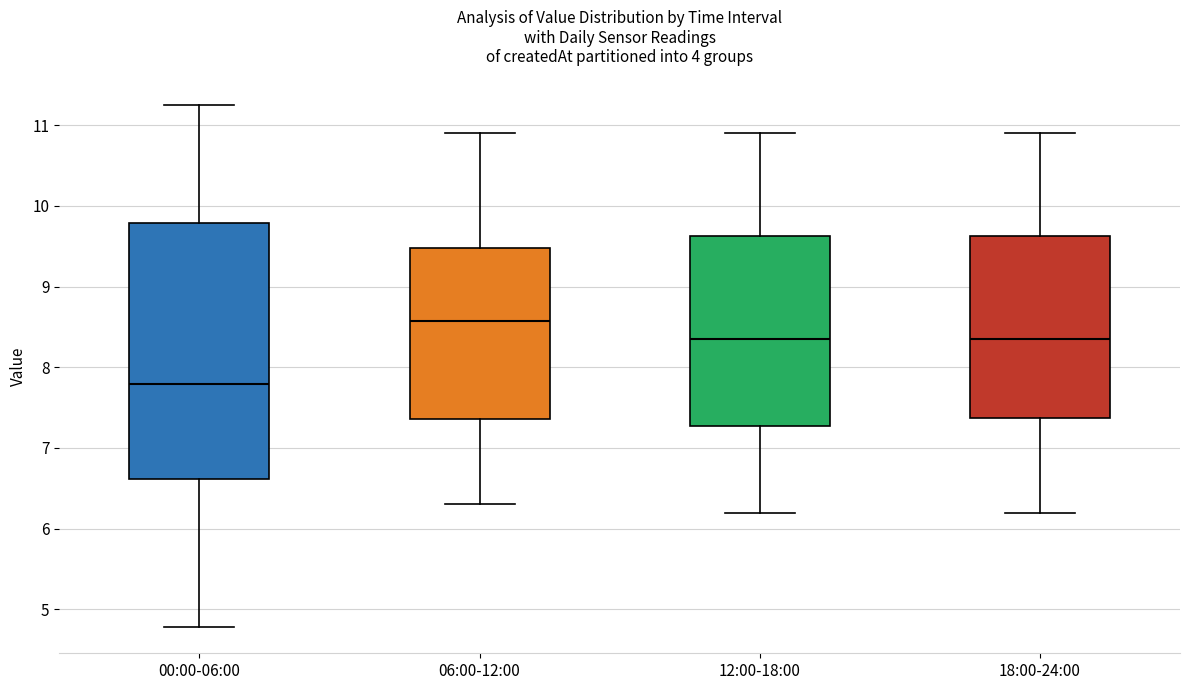

Which box has the lowest median line?

00:00-06:00